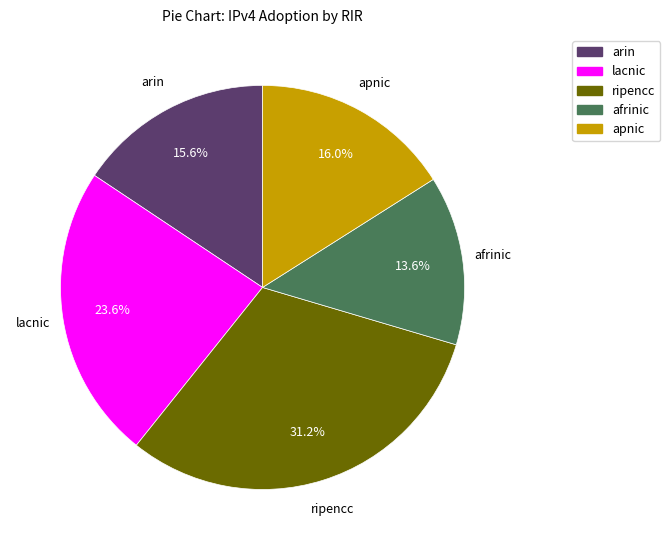

The apnic slice represents 23% of the pie. True or false?

False